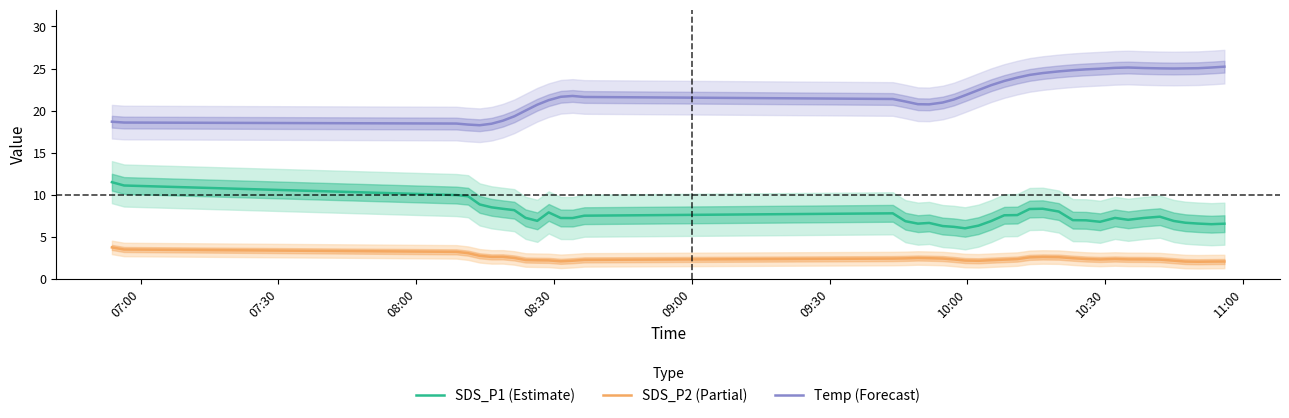

True or false: SDS_P1 (Estimate) and Temp (Forecast) intersect in this chart.

False